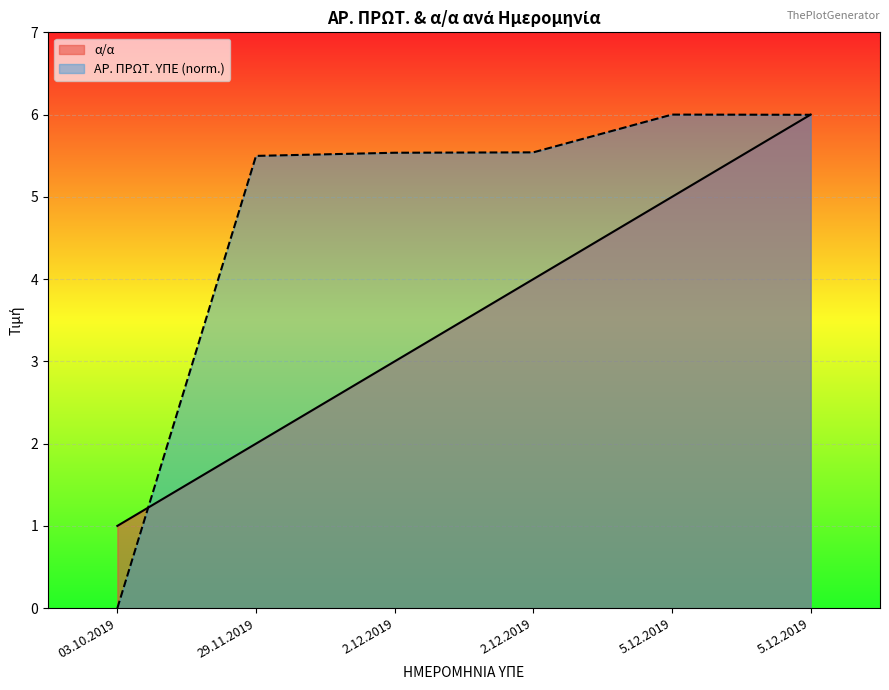

What is the sum of all α/α values?

21.0